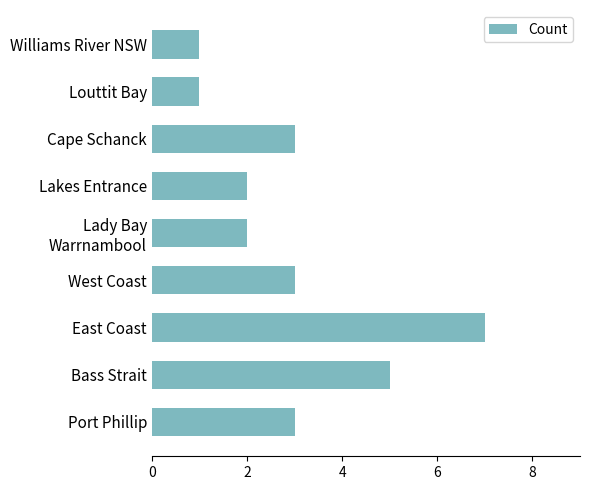

What is the sum of all values?

27